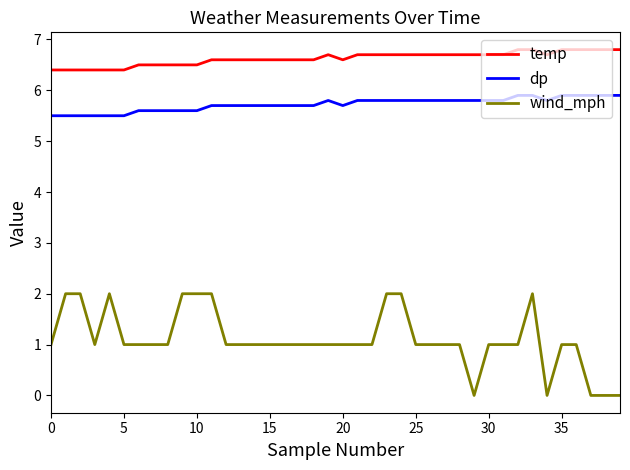

Which series has the largest range (max minus min)?

wind_mph